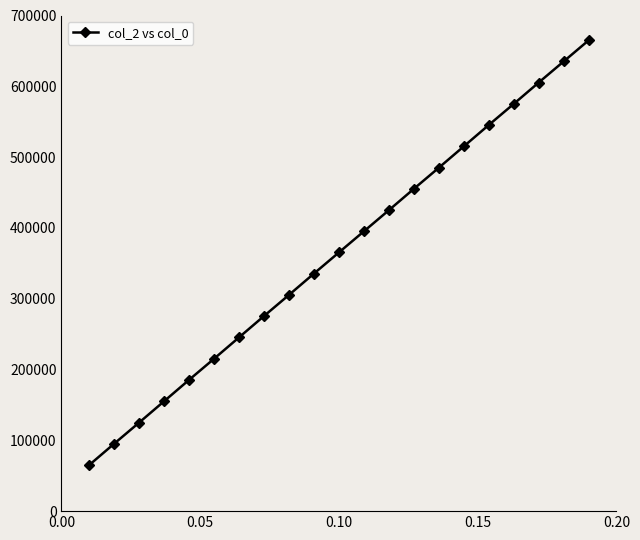

Does the chart display data point markers on the line(s)?

Yes